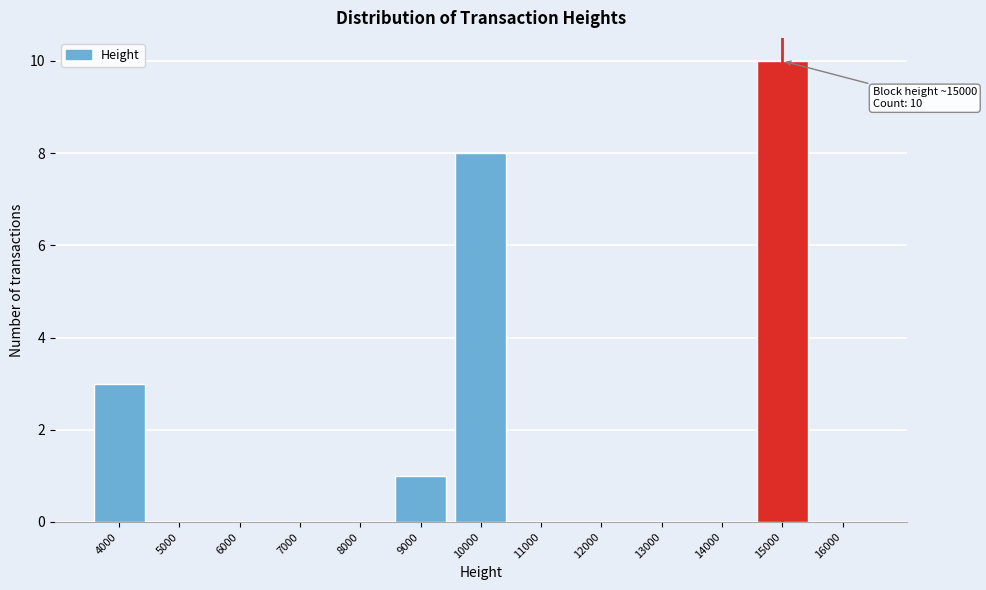

Reading left to right, extract all data points from this chart.

4000=3	5000=0	6000=0	7000=0	8000=0	9000=1	10000=8	11000=0	12000=0	13000=0	14000=0	15000=10	16000=0